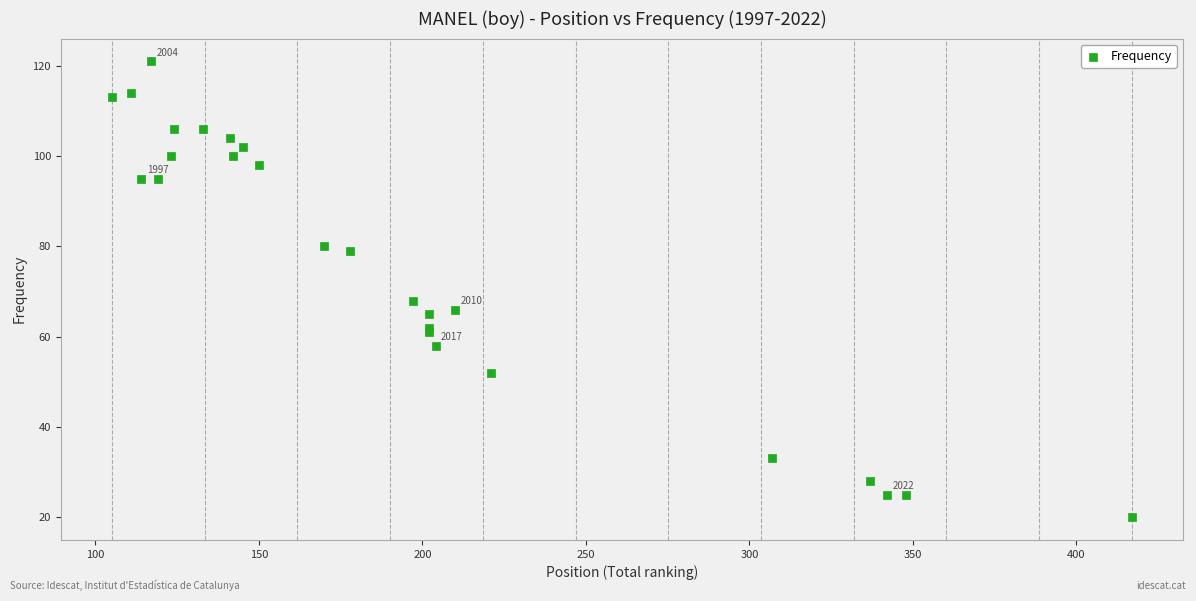

What Y value in the scatter plot is closest to 70?

68